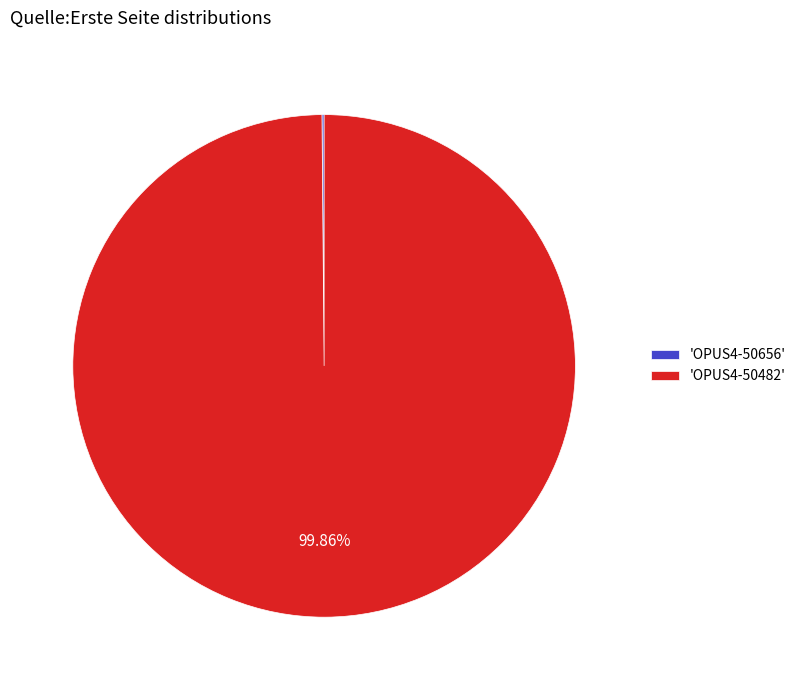

Is there any slice that represents more than half of the pie?

Yes